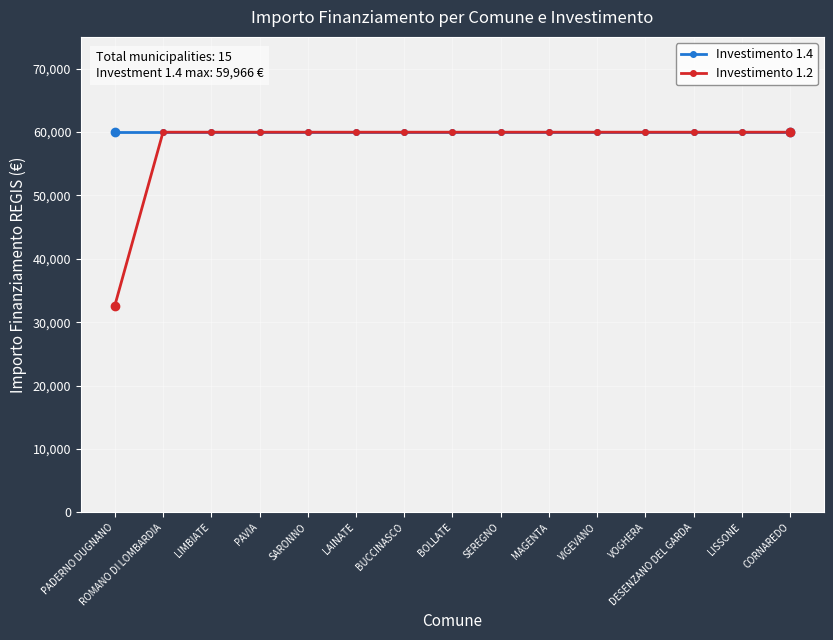

Is it true that Investimento 1.2 equals 105860 at LISSONE?

False